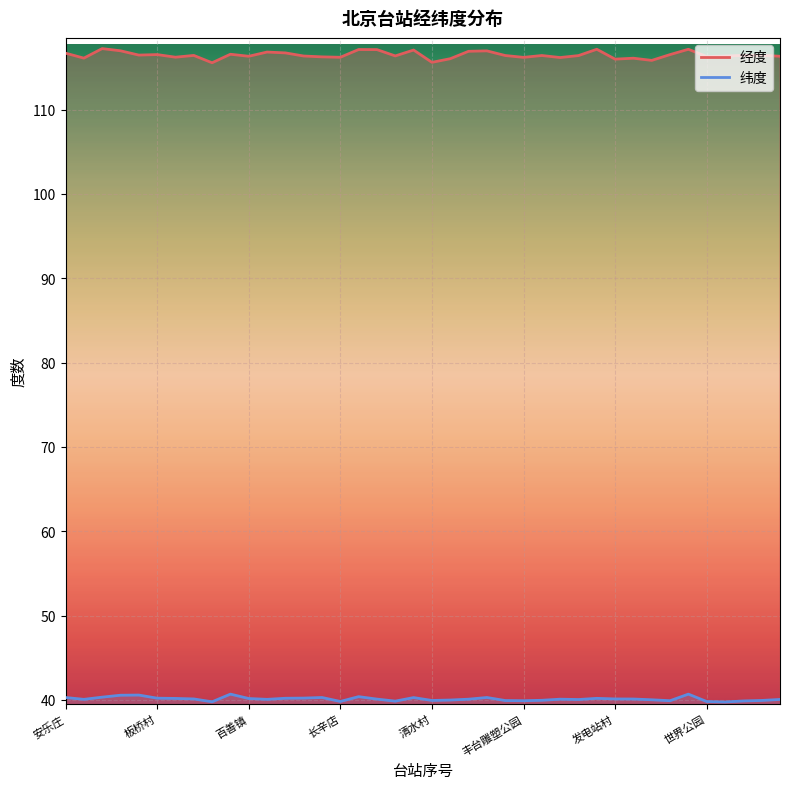

True or false: 经度_line and 纬度_line cross at least once.

False